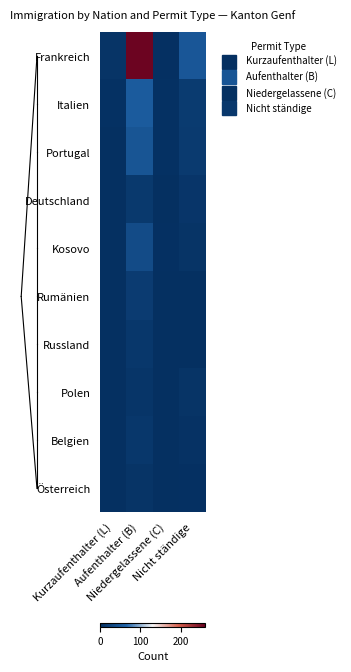

What is the spread (max minus min) of values at Nicht ständige?

47